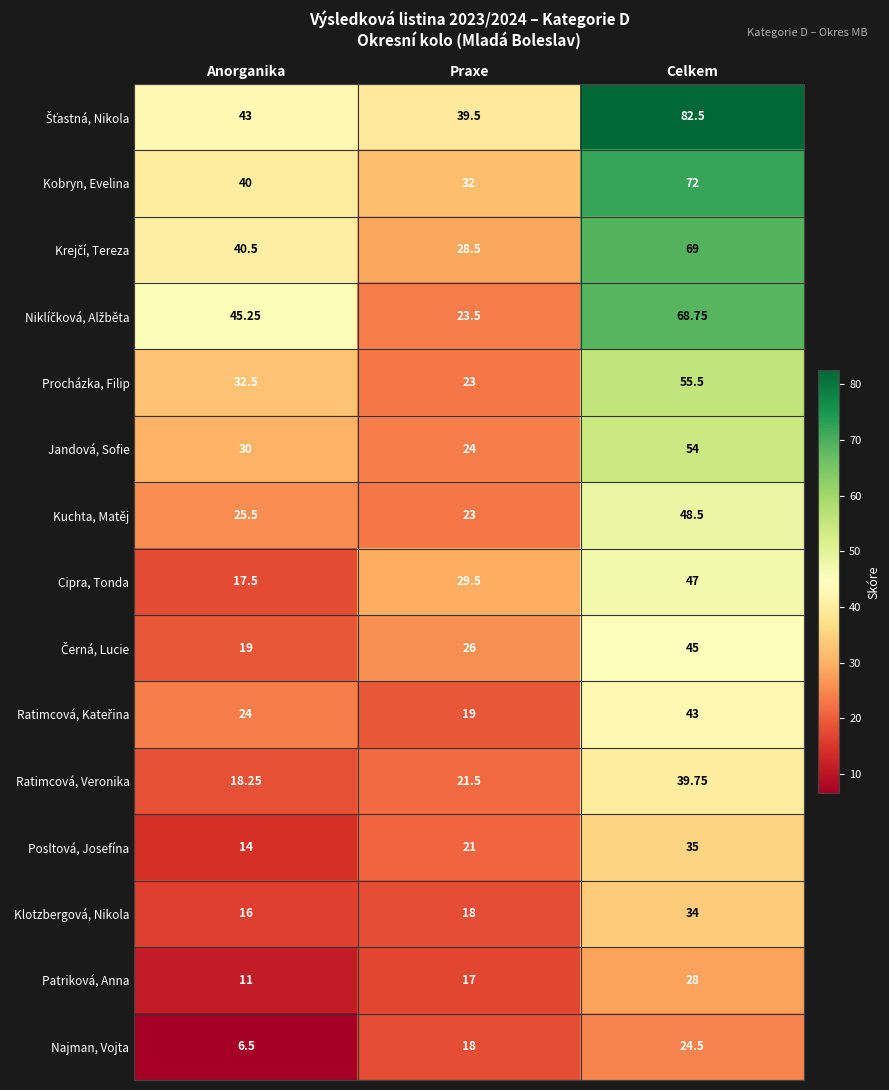

How many data points does each series have?

3